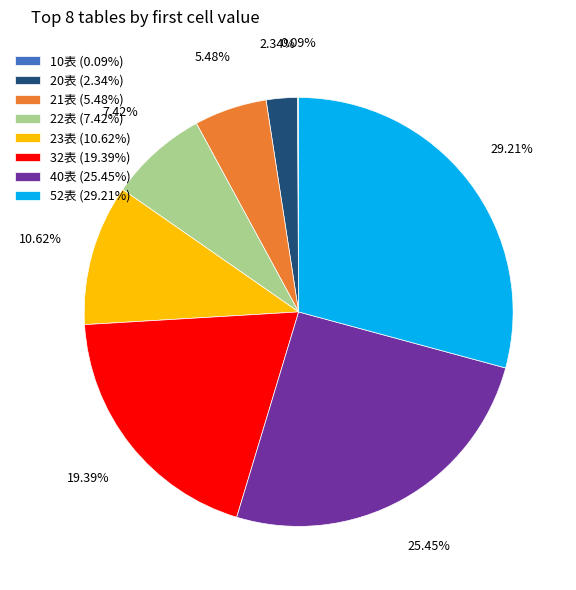

Does any single category account for the majority?

No